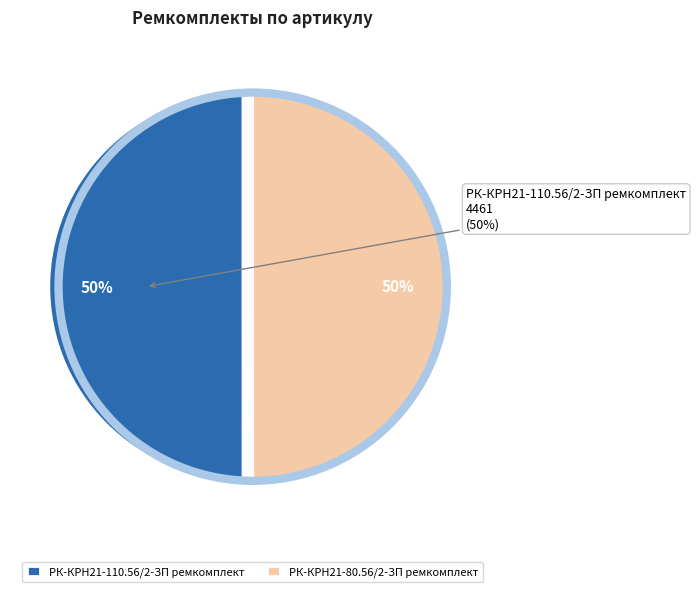

What is the ratio of the value at РК-КРН21-80.56/2-ЗП ремкомплект to the value at РК-КРН21-110.56/2-ЗП ремкомплект?

1.0